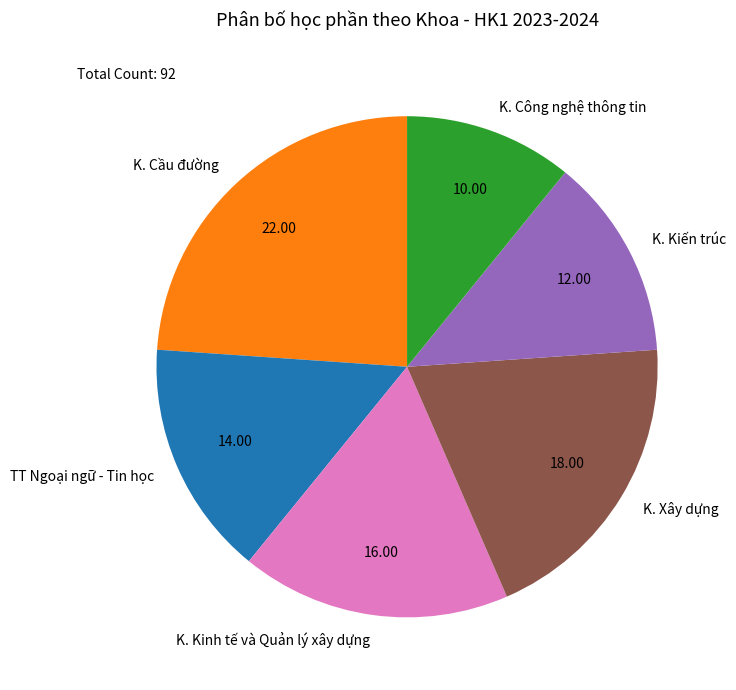

Count the number of slices in the pie.

6